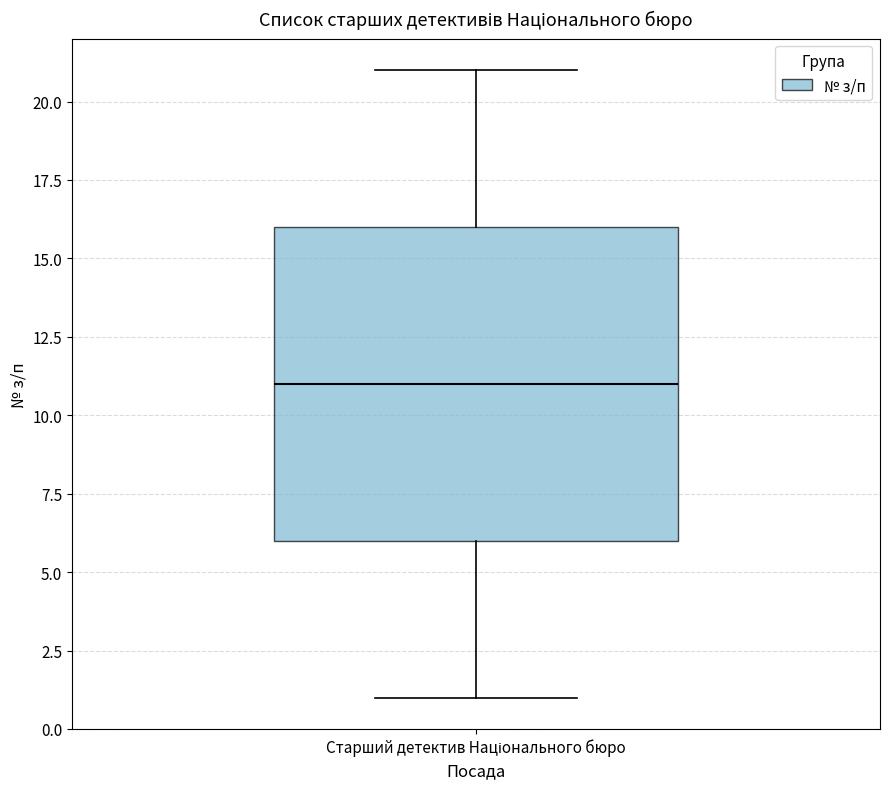

Where does the lower whisker of the box for Старший детектив Національного бюро end on the y-axis? The values are not printed on the chart, so give them approximately, as read against the axis.

1